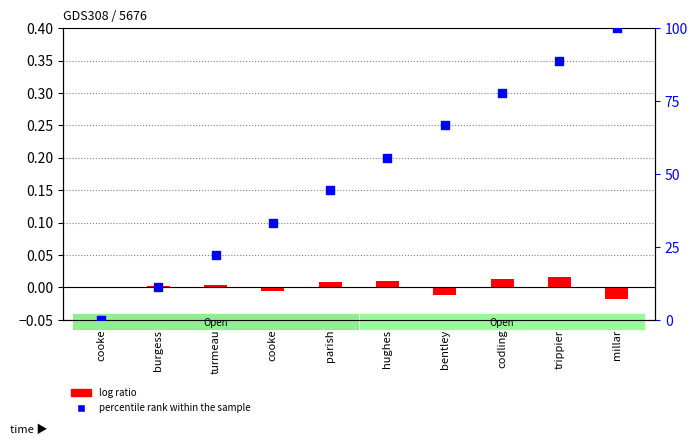

Which series has the largest total across all categories?

percentile rank within the sample